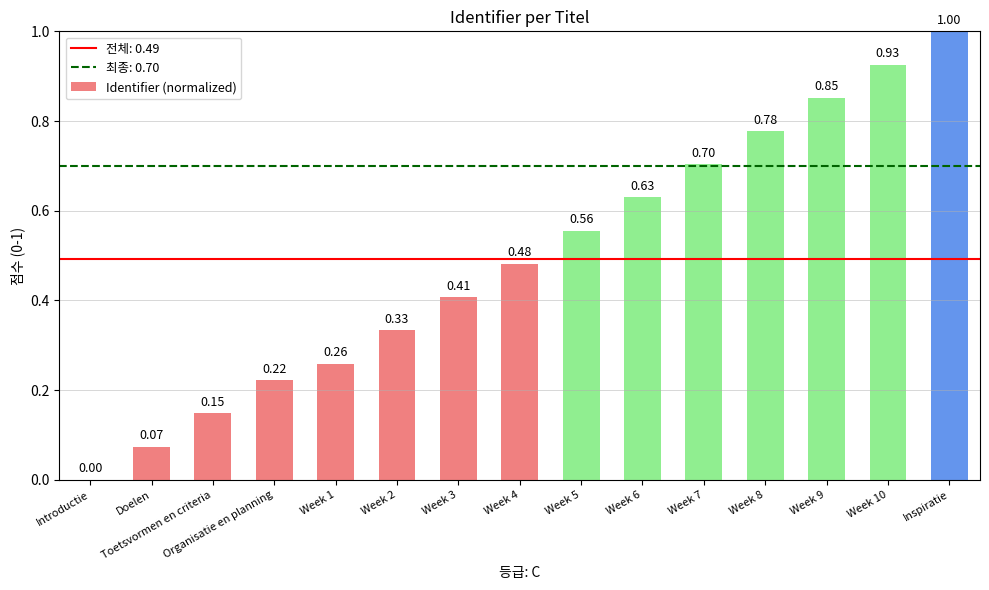

Which category has the highest value across all series?

Inspiratie